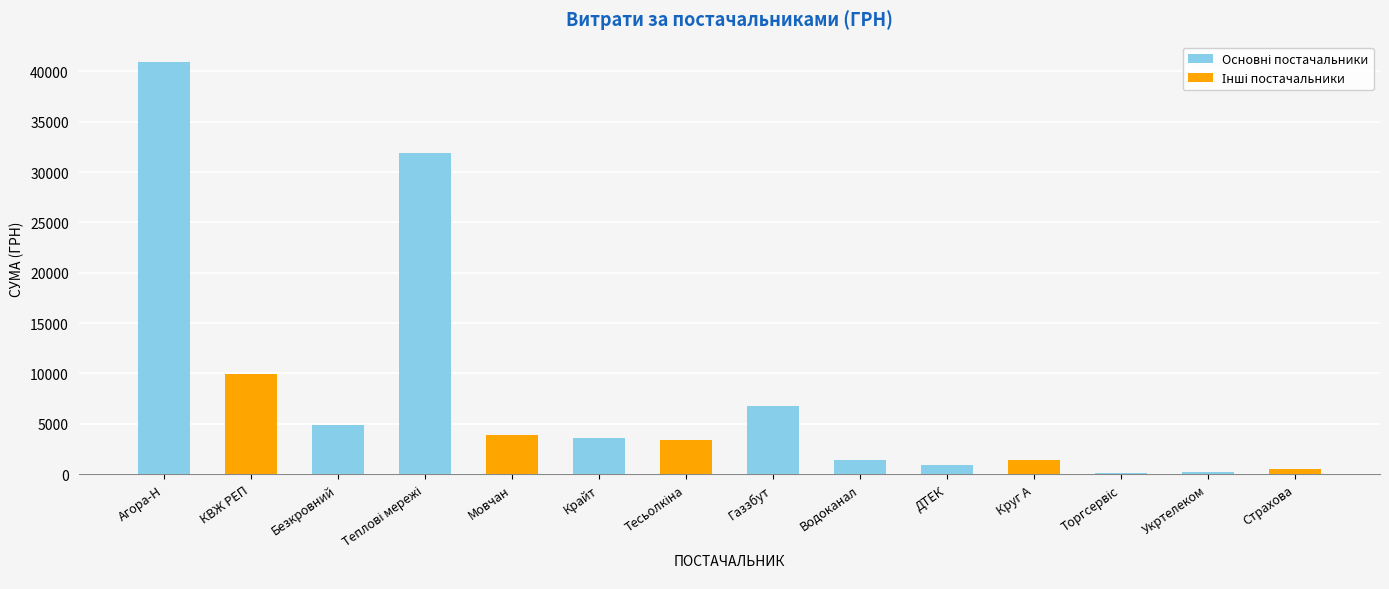

True or false: the data shows 40916.5 at Агора-Н.

True